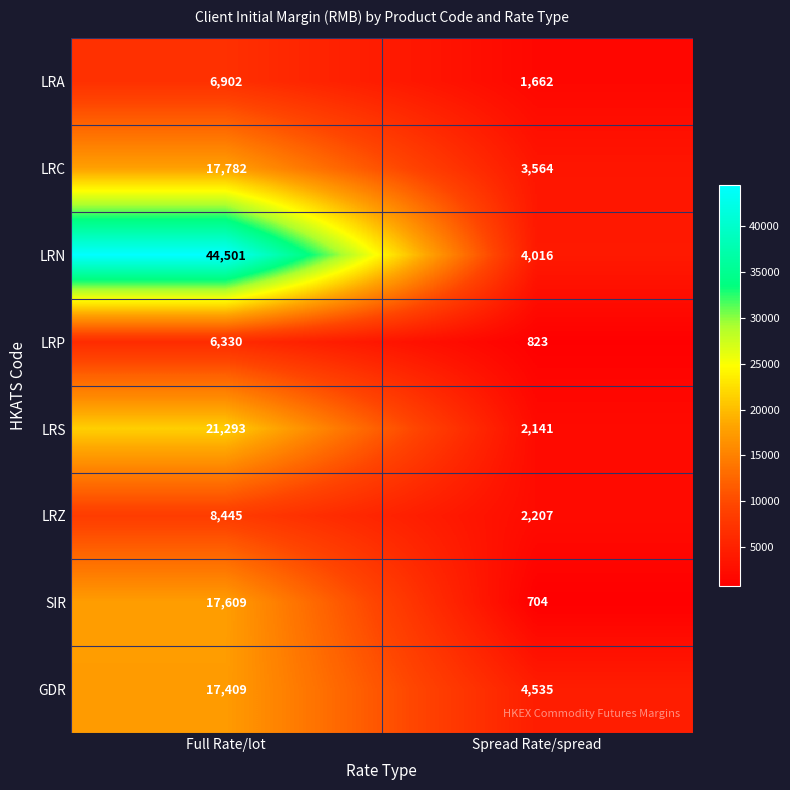

What is the sum of the GDR values at Spread Rate/spread and Full Rate/lot?

21944